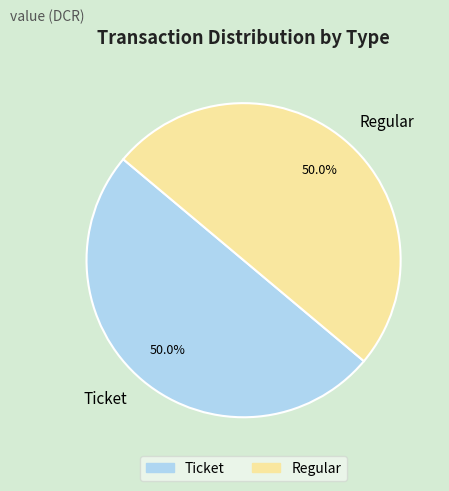

What is the ratio of the value at Ticket to the value at Regular?

1.0